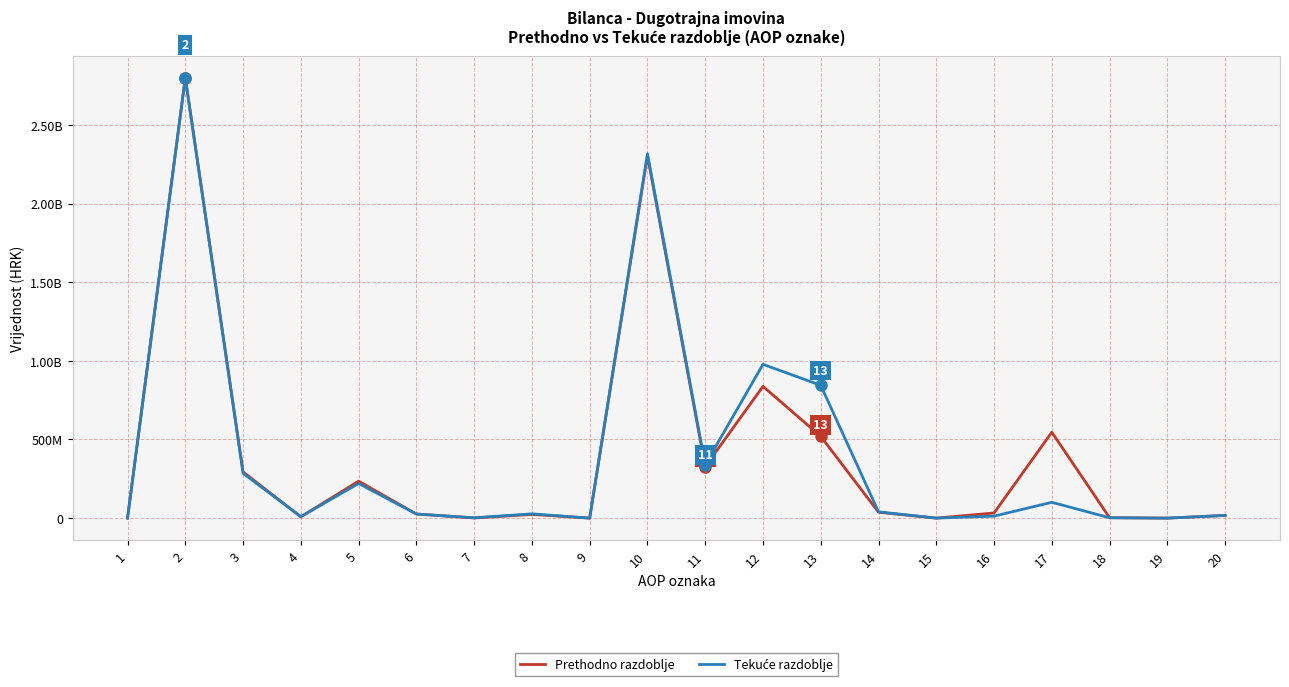

Does the chart display data point markers on the line(s)?

No